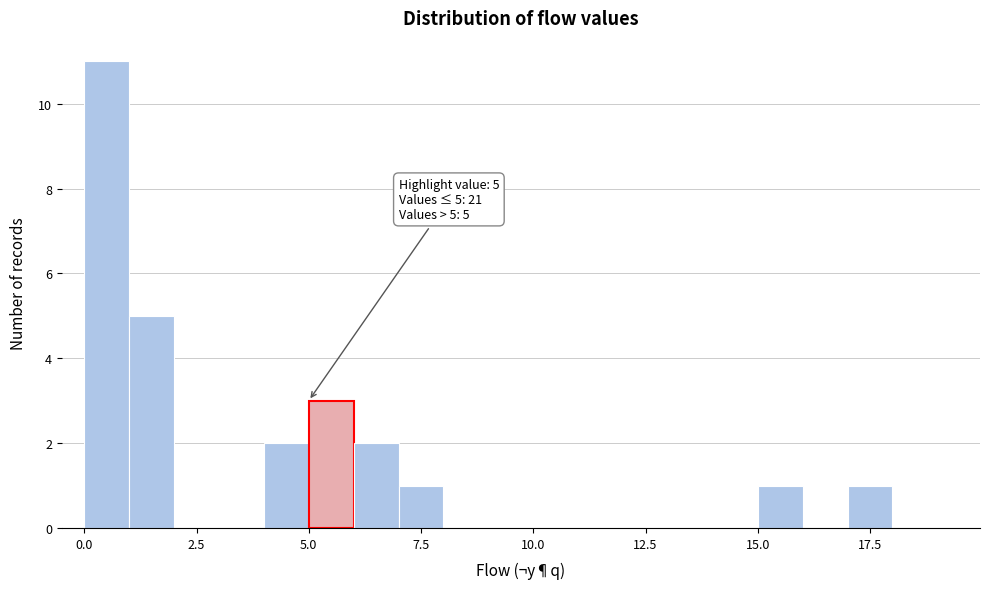

Read against the x-axis, roughly where is the centre of the tallest bar?

0.5